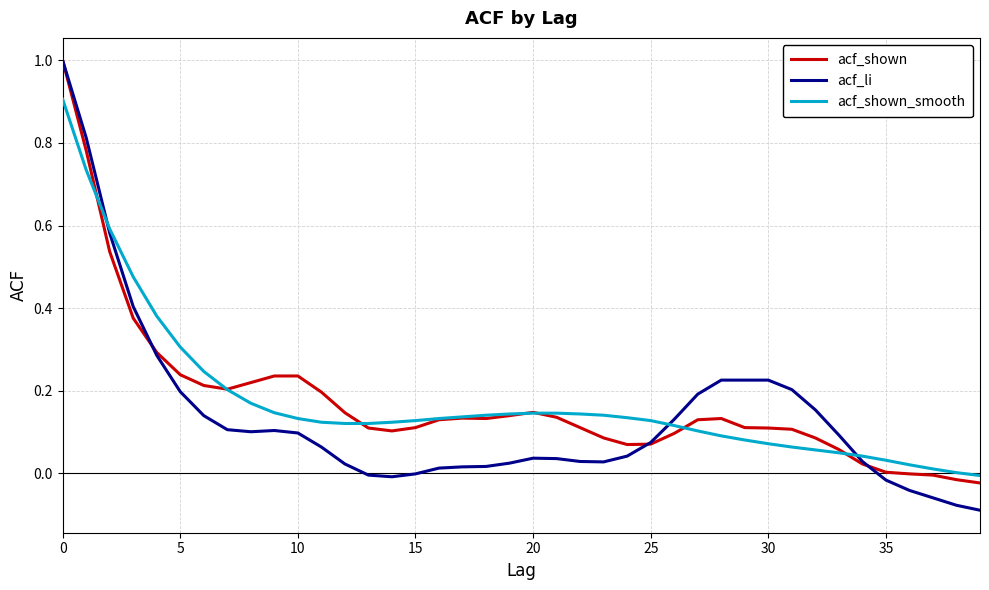

Which series has the largest range (max minus min)?

acf_li